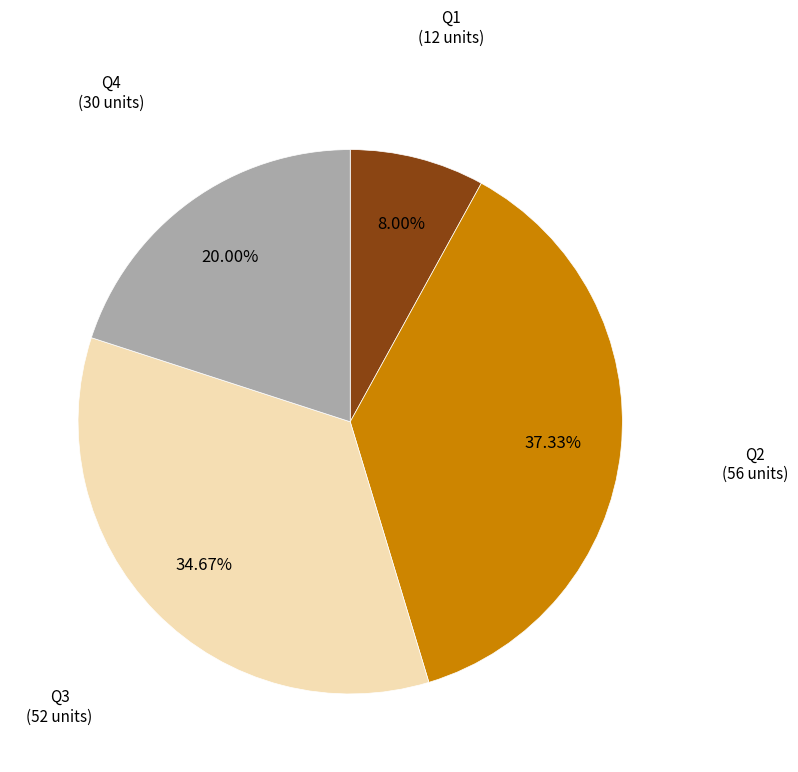

How many segments does this pie chart have?

4